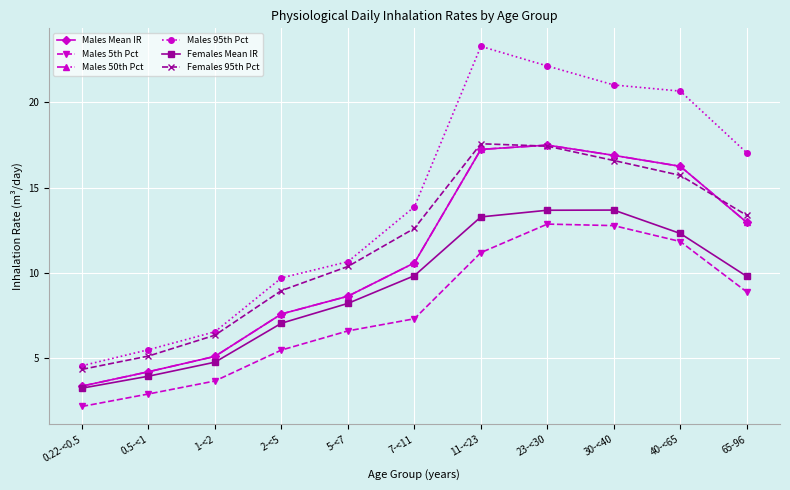

Is this an area chart (filled region under the line)?

No